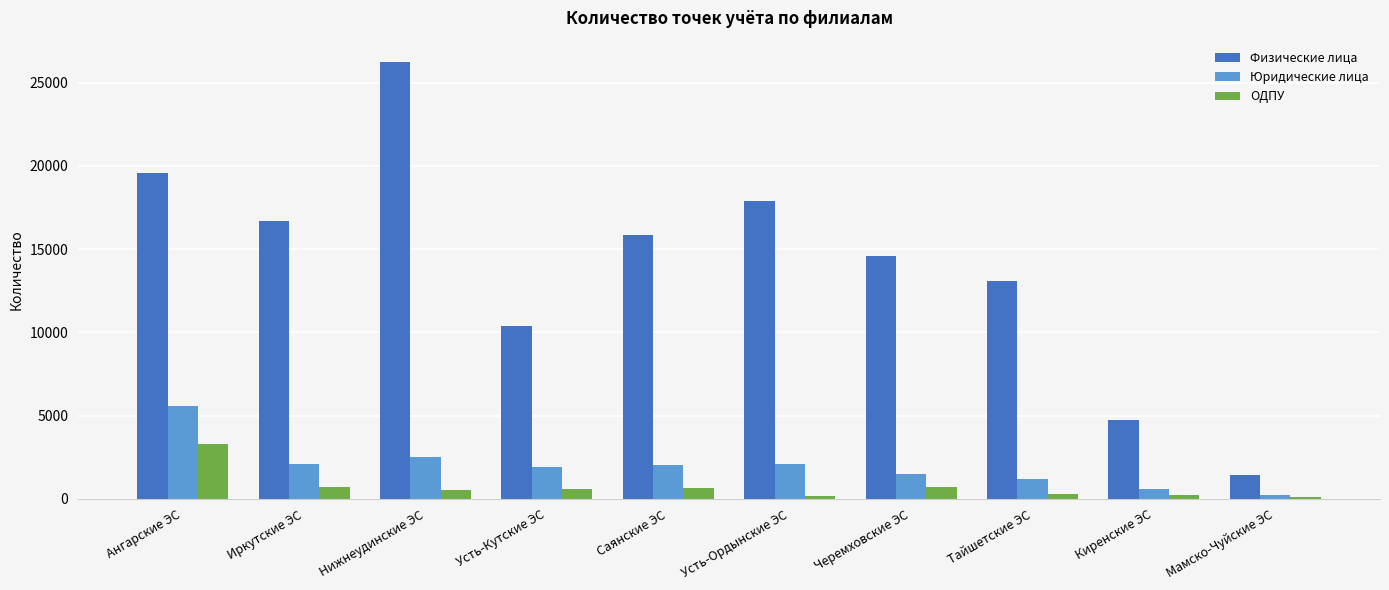

Which category has the highest value in the Физические лица series?

Нижнеудинские ЭС